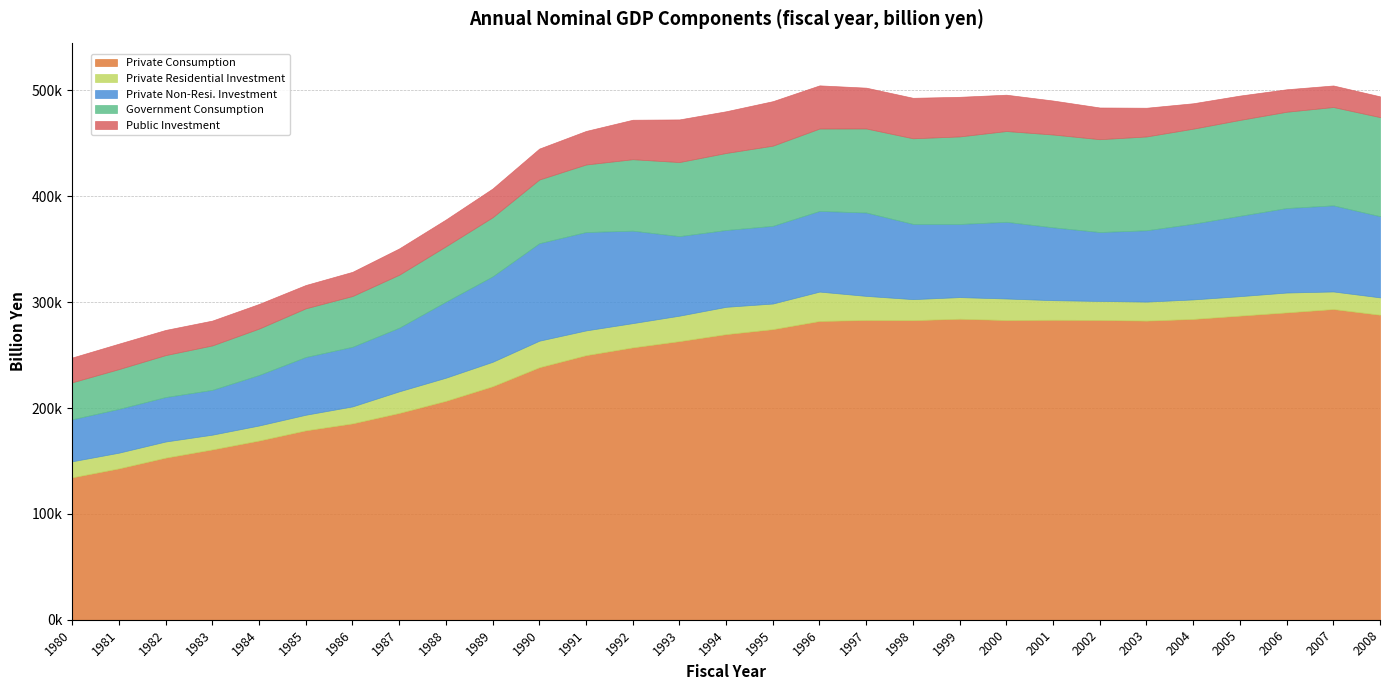

How many lines are shown in the chart?

5